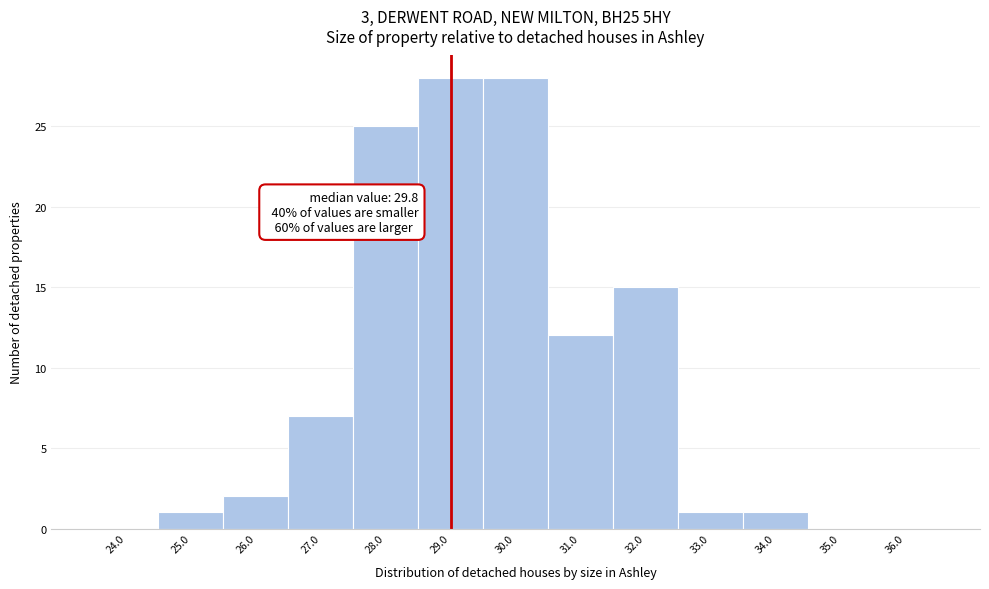

Reading right to left, list all the values displayed in this chart.

36.0=0	35.0=0	34.0=1	33.0=1	32.0=15	31.0=12	30.0=28	29.0=28	28.0=25	27.0=7	26.0=2	25.0=1	24.0=0